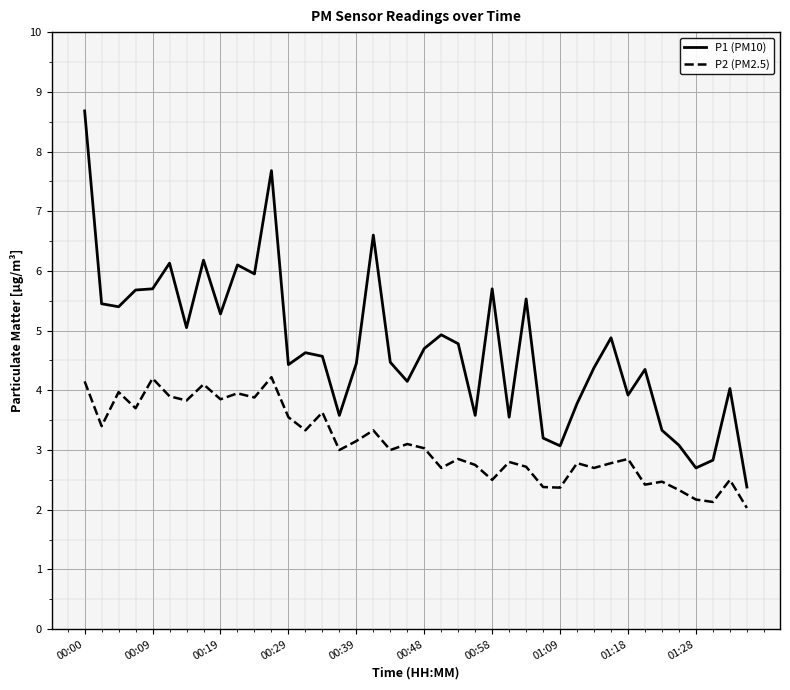

What is the minimum value for P2 (PM2.5)?

2.0